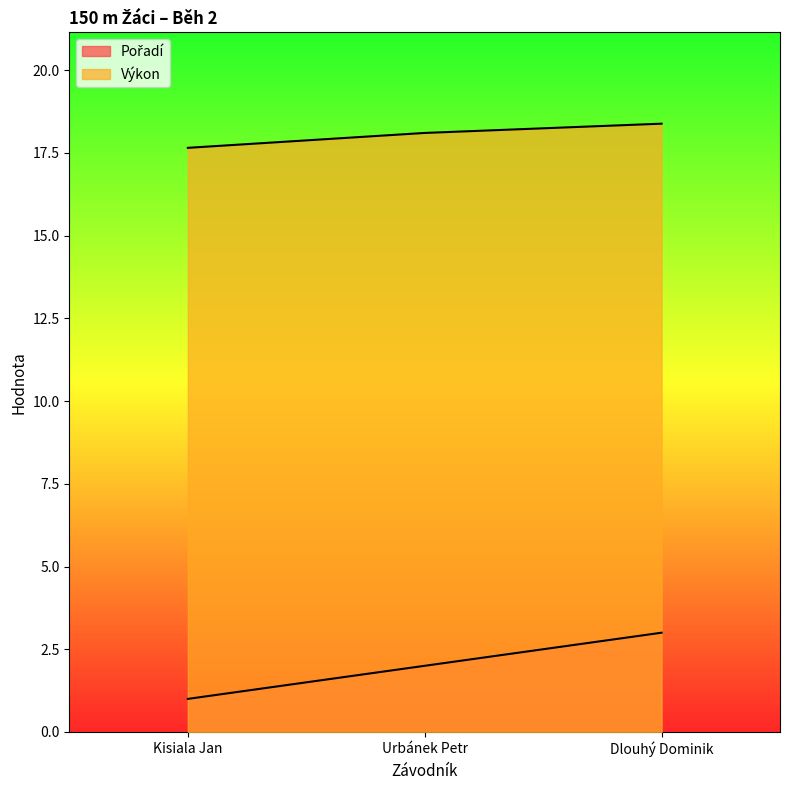

At which label is Pořadí closest to 2?

Urbánek Petr